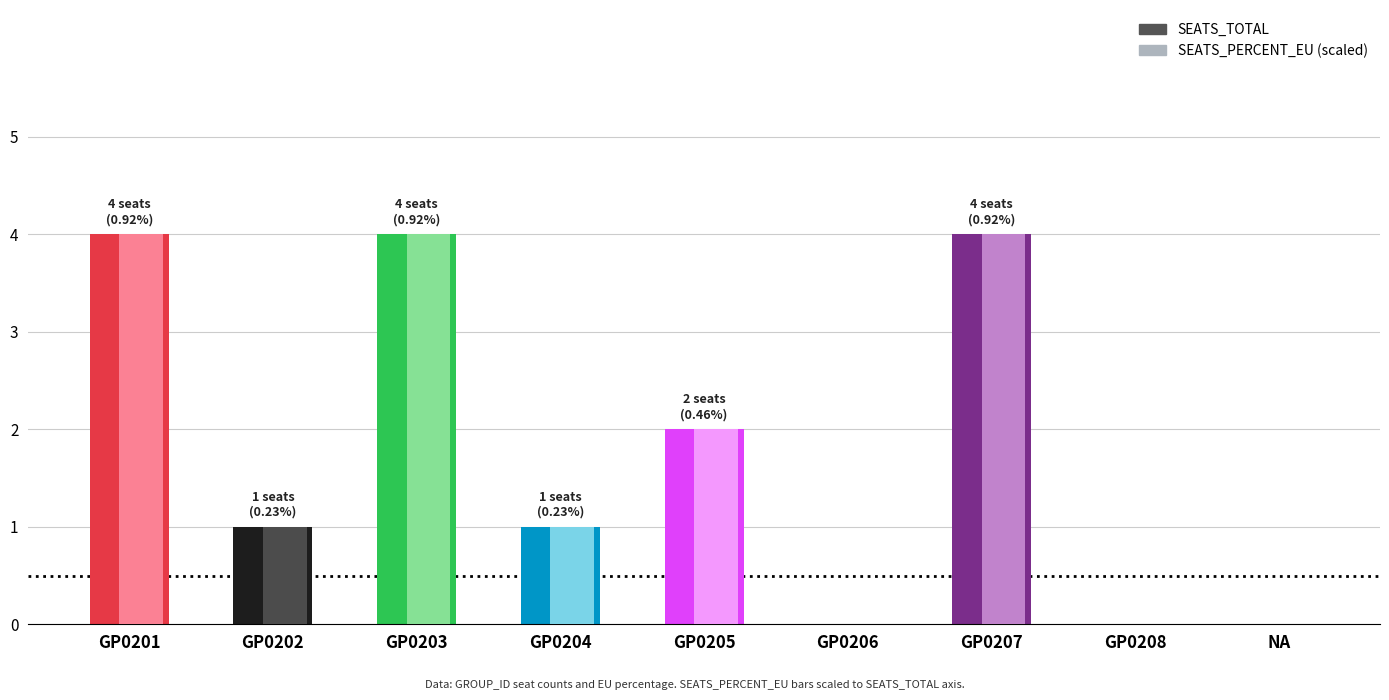

What are all the series names shown in the legend?

SEATS_TOTAL, SEATS_PERCENT_EU